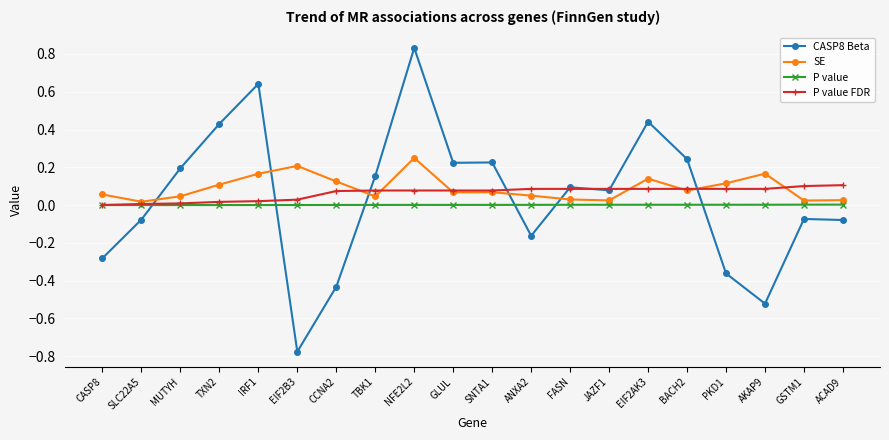

At which label does CASP8 Beta reach its minimum?

EIF2B3